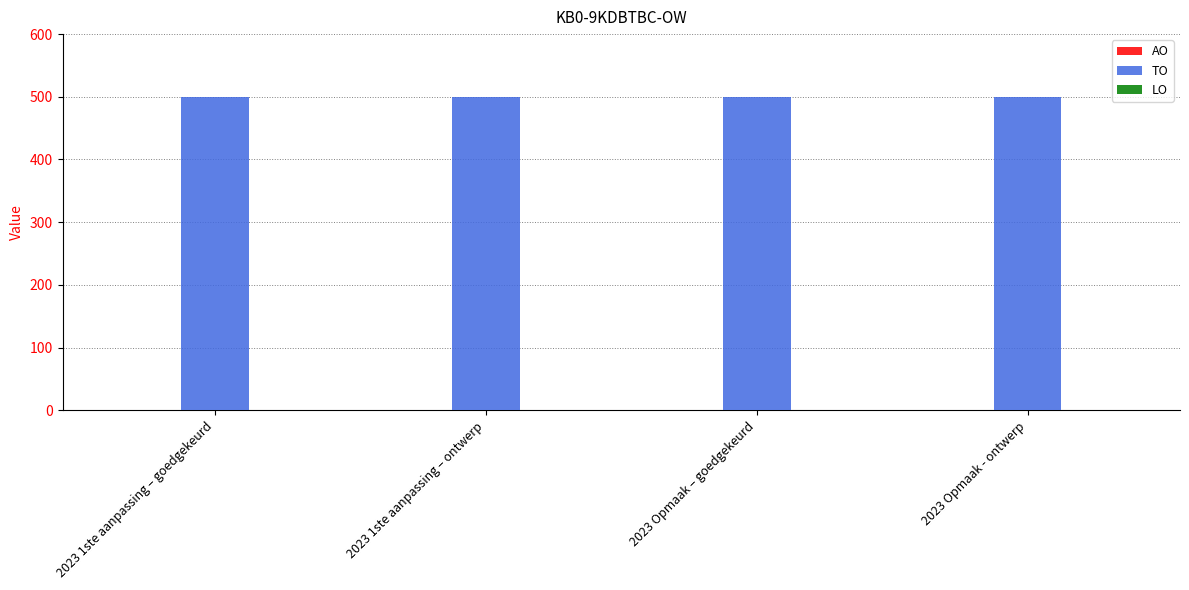

Which category has the highest value across all series?

2023 1ste aanpassing – goedgekeurd